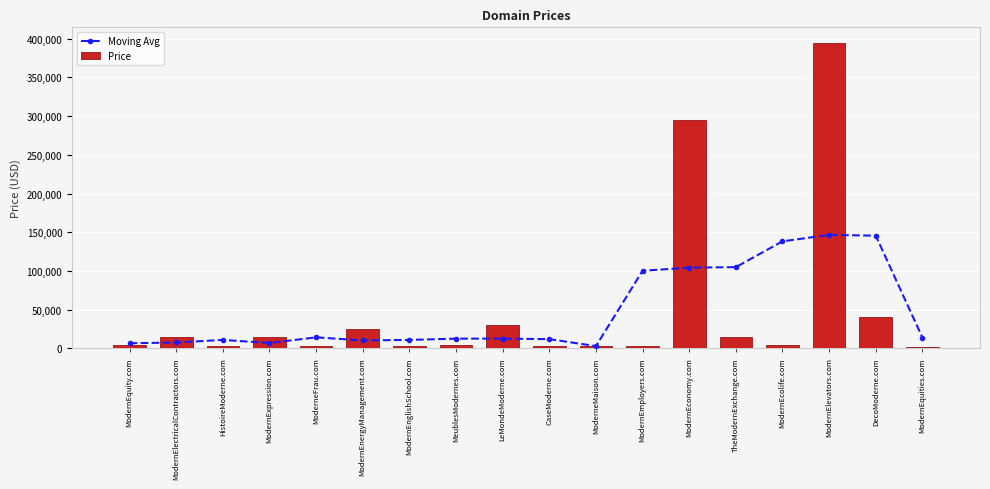

What is the difference between the maximum and minimum values in the Price series?

393000